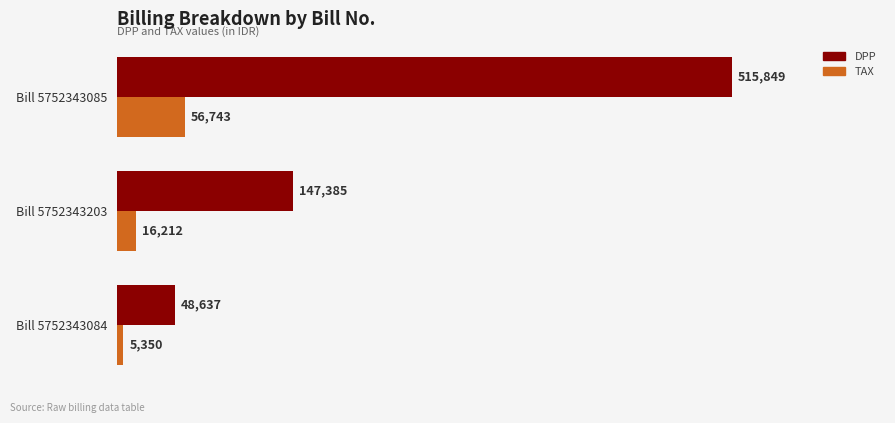

What value does the TAX series have at Bill 5752343203, to the nearest 100?

16200